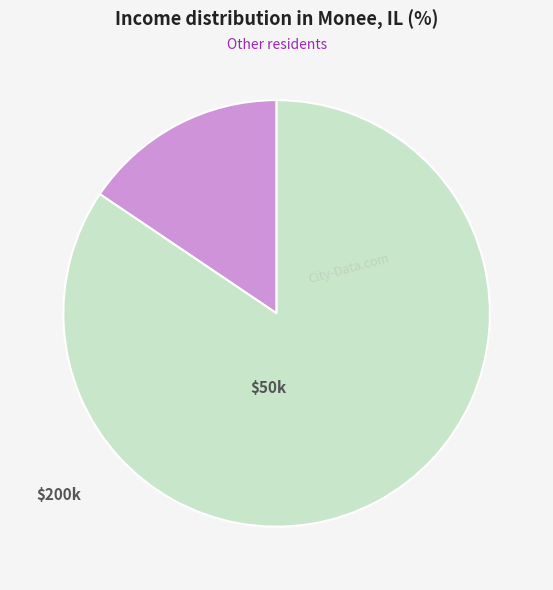

Is there any slice that represents more than half of the pie?

Yes